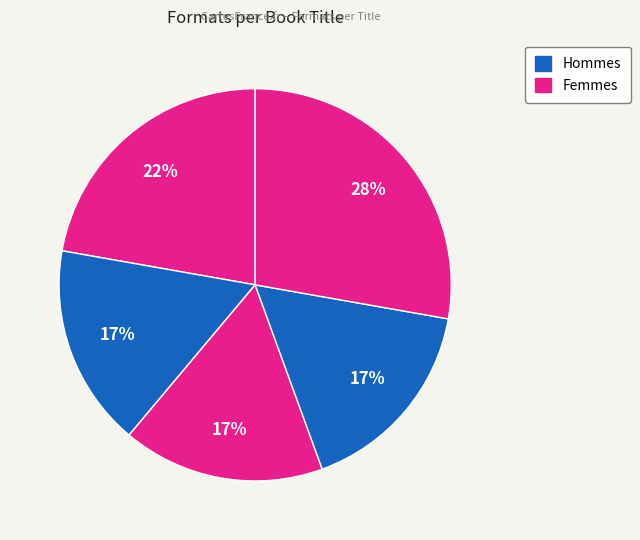

How many segments does this pie chart have?

5